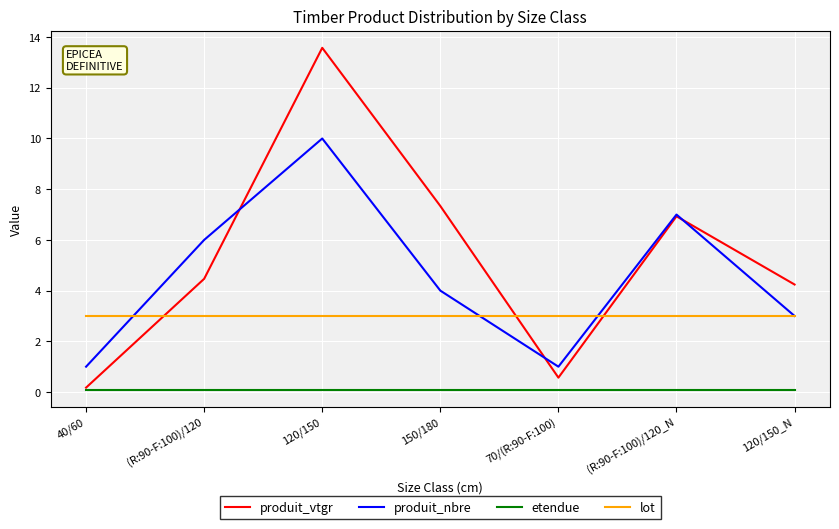

How many lines are shown in the chart?

4